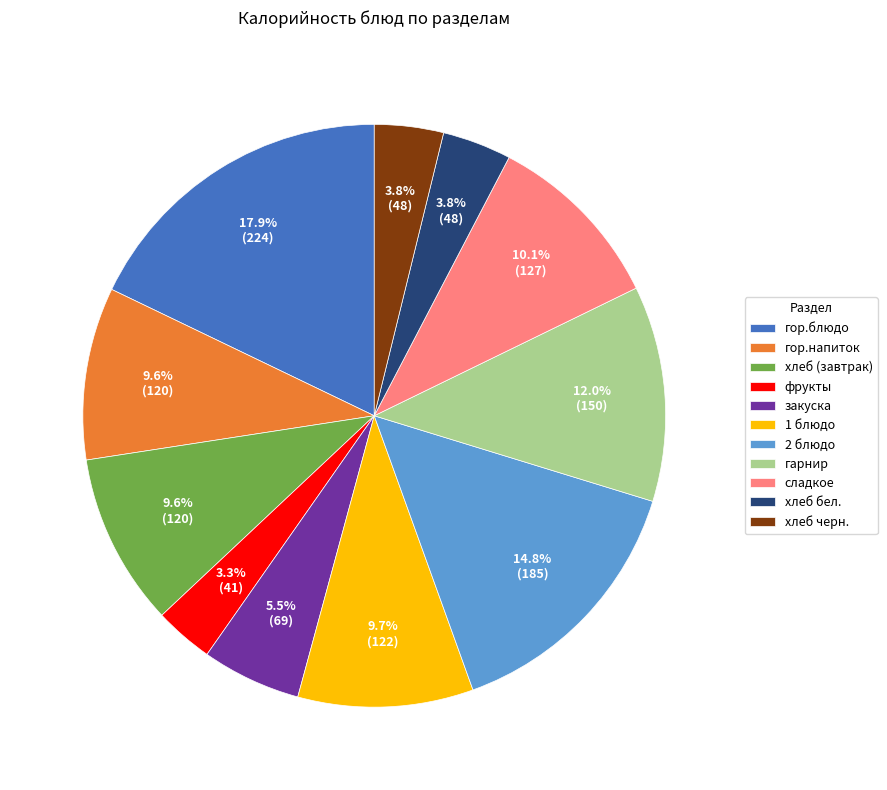

What is the total percentage of закуска and гарнир?

17.5%